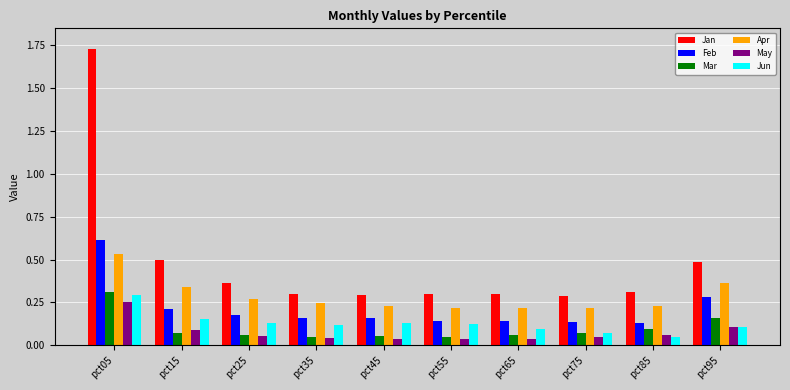

What is the total value across all series at pct65?

0.8